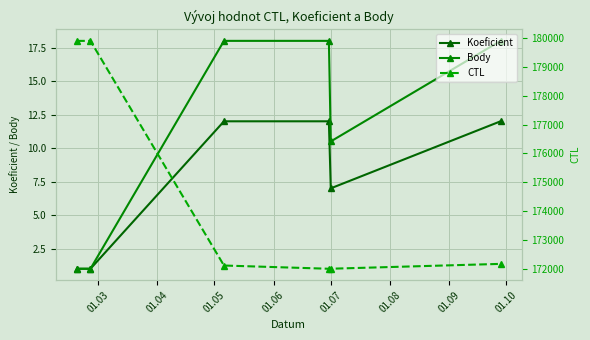

What is the average value of the Koeficient series?

7.5